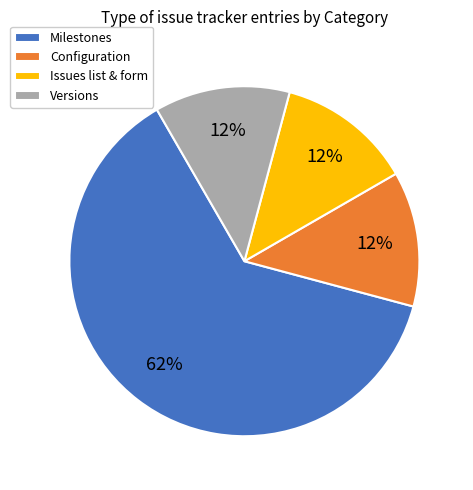

How many segments does this pie chart have?

4